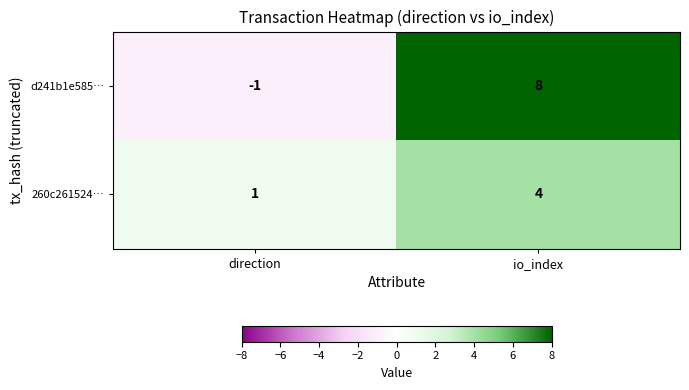

Reading right to left, extract all data points from this chart.

d241b1e585…: io_index=8	direction=-1
260c261524…: io_index=4	direction=1